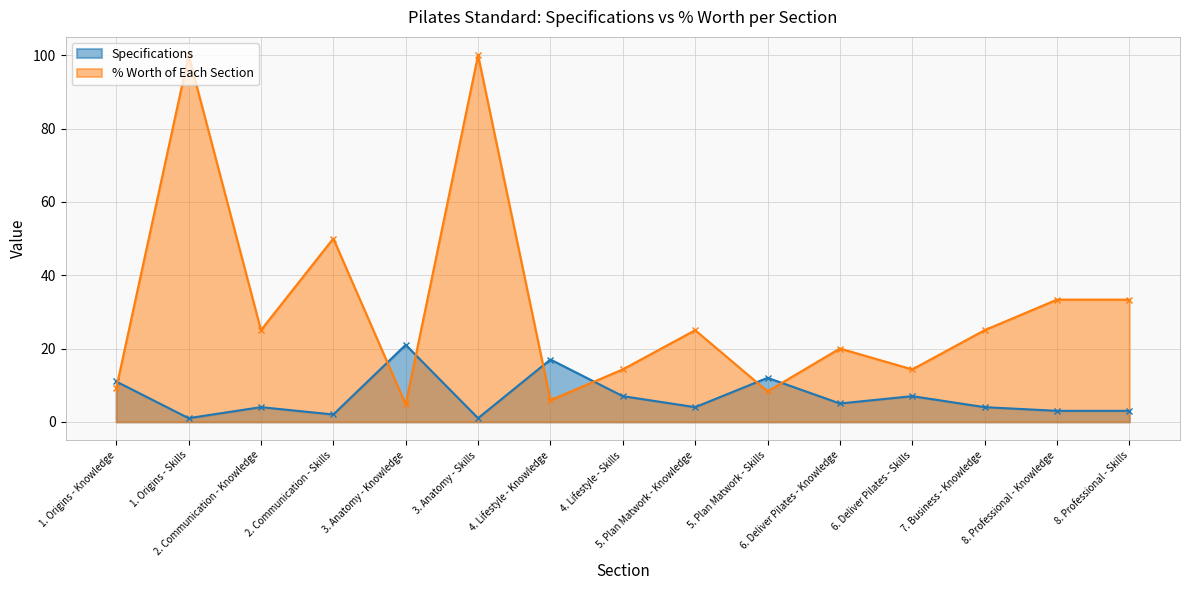

Reading right to left, list all the values displayed in this chart.

Specifications: 8. Professional - Skills=3.0	8. Professional - Knowledge=3.0	7. Business - Knowledge=4.0	6. Deliver Pilates - Skills=7.0	6. Deliver Pilates - Knowledge=5.0	5. Plan Matwork - Skills=12.0	5. Plan Matwork - Knowledge=4.0	4. Lifestyle - Skills=7.0	4. Lifestyle - Knowledge=17.0	3. Anatomy - Skills=1.0	3. Anatomy - Knowledge=21.0	2. Communication - Skills=2.0	2. Communication - Knowledge=4.0	1. Origins - Skills=1.0	1. Origins - Knowledge=11.0
% worth of each section: 8. Professional - Skills=33.3	8. Professional - Knowledge=33.3	7. Business - Knowledge=25.0	6. Deliver Pilates - Skills=14.3	6. Deliver Pilates - Knowledge=20.0	5. Plan Matwork - Skills=8.3	5. Plan Matwork - Knowledge=25.0	4. Lifestyle - Skills=14.3	4. Lifestyle - Knowledge=5.9	3. Anatomy - Skills=100.0	3. Anatomy - Knowledge=4.8	2. Communication - Skills=50.0	2. Communication - Knowledge=25.0	1. Origins - Skills=100.0	1. Origins - Knowledge=9.1